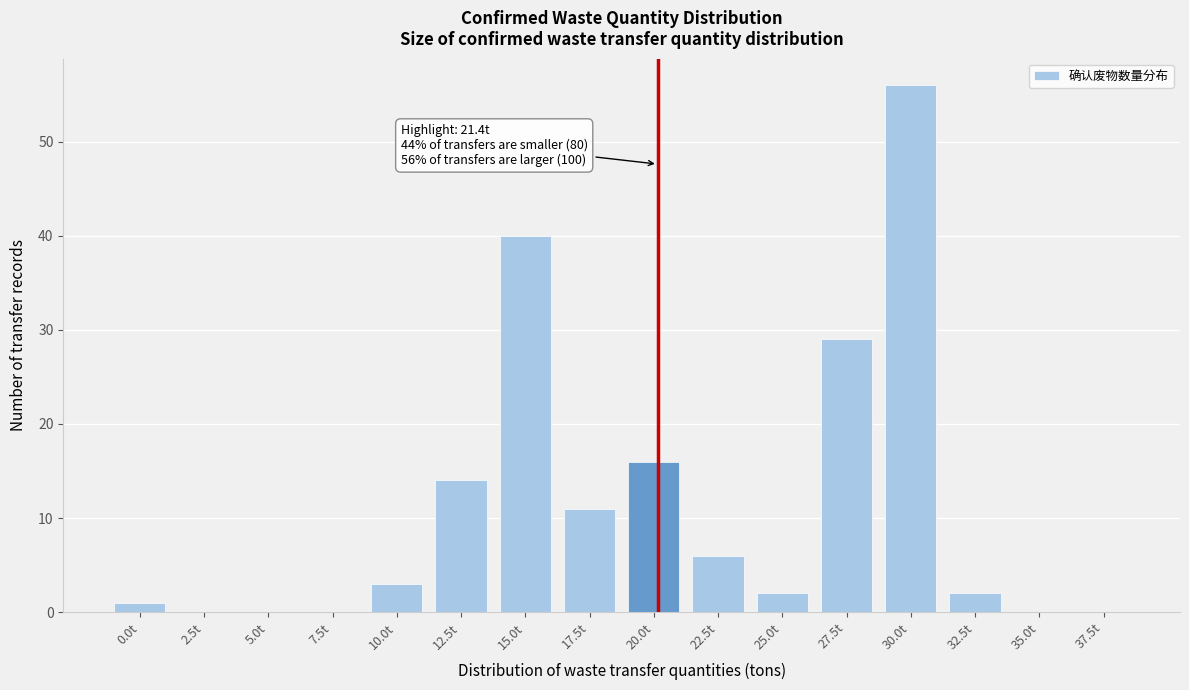

Reading left to right, what are all the values shown in this chart?

0.0t=1	2.5t=0	5.0t=0	7.5t=0	10.0t=3	12.5t=14	15.0t=40	17.5t=11	20.0t=16	22.5t=6	25.0t=2	27.5t=29	30.0t=56	32.5t=2	35.0t=0	37.5t=0